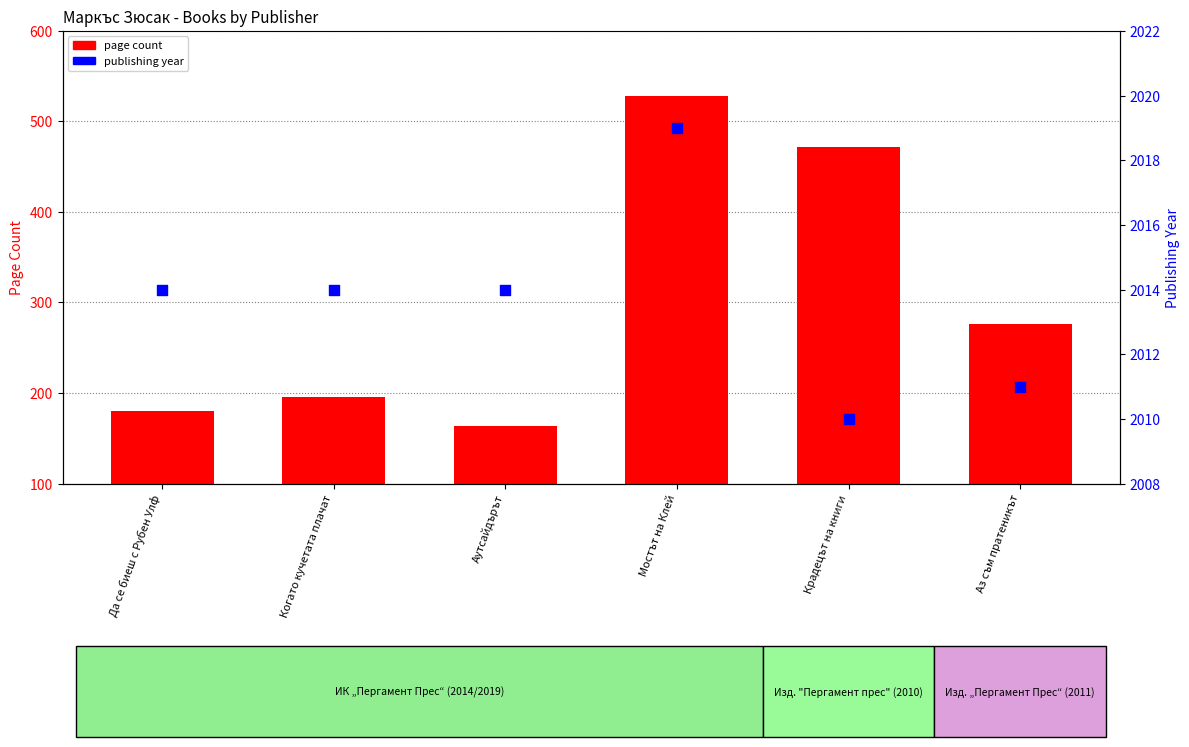

What are all the series names shown in the legend?

page count, publishing year